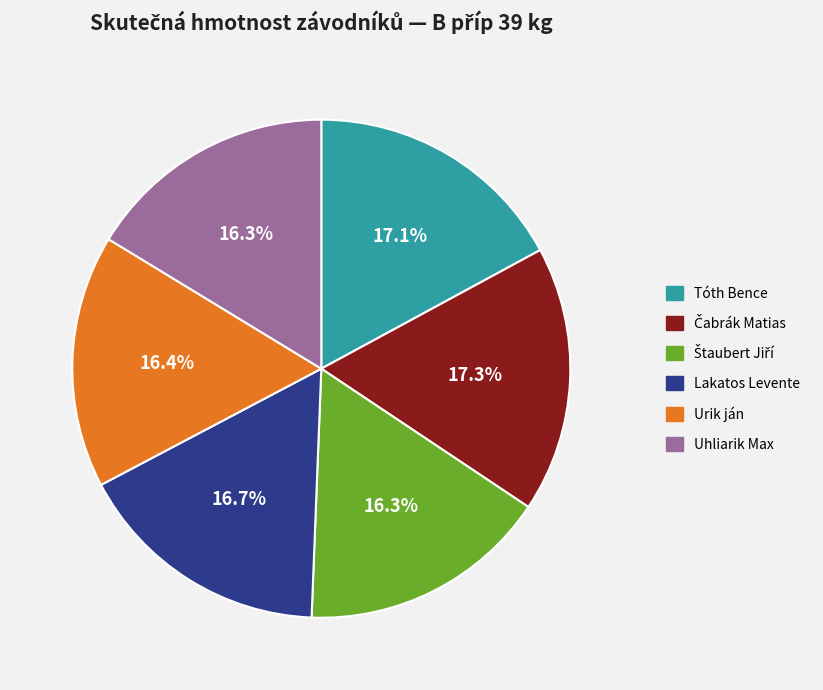

To the nearest percent, what percentage of the pie is Urik ján?

16%